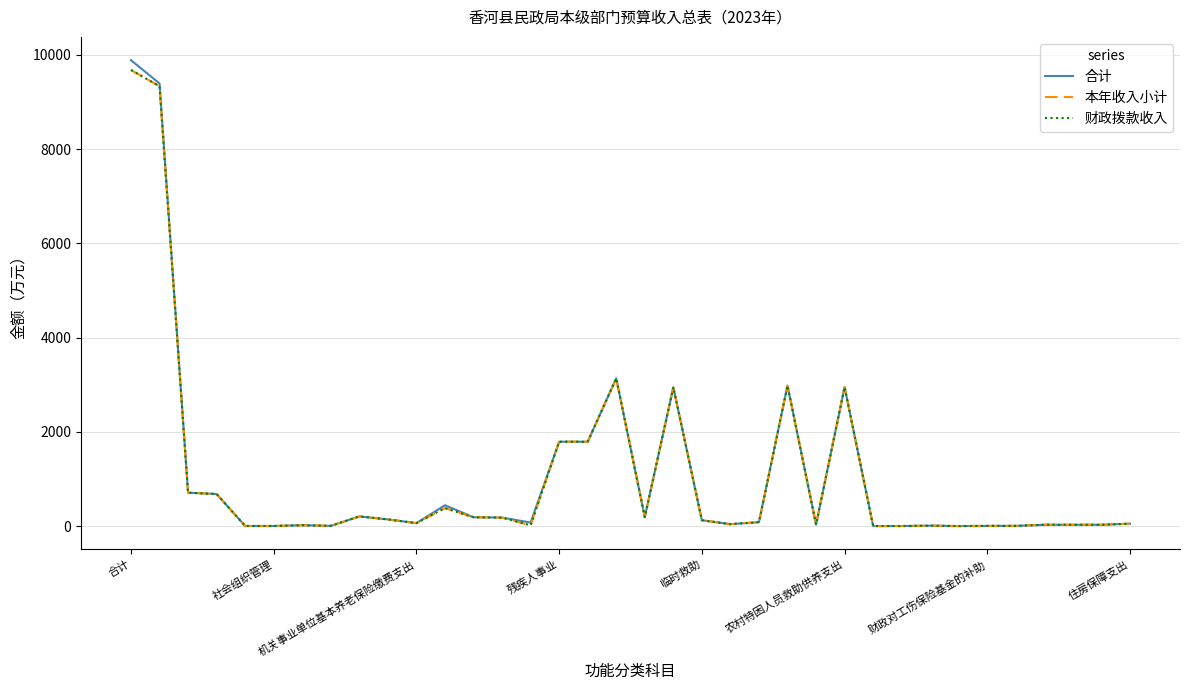

Is this an area chart (filled region under the line)?

No